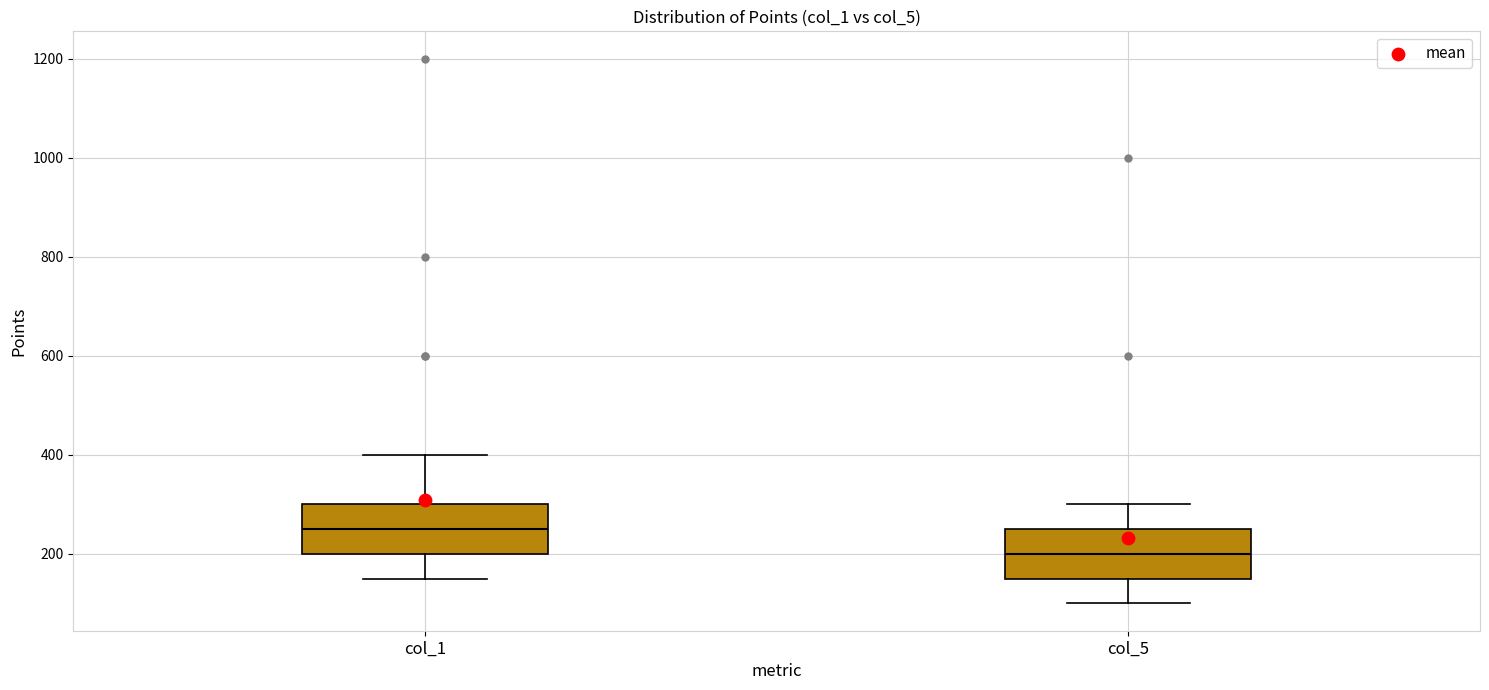

Which box's median line is the lowest?

col_5